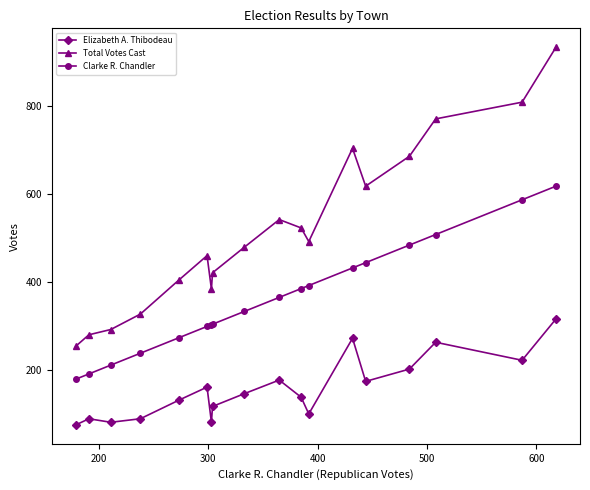

What is the value of the Clarke R. Chandler point at the 18th from the left?

618